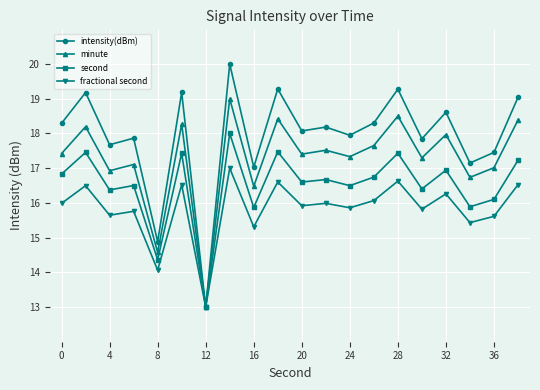

How many categories are shown in the chart?

20